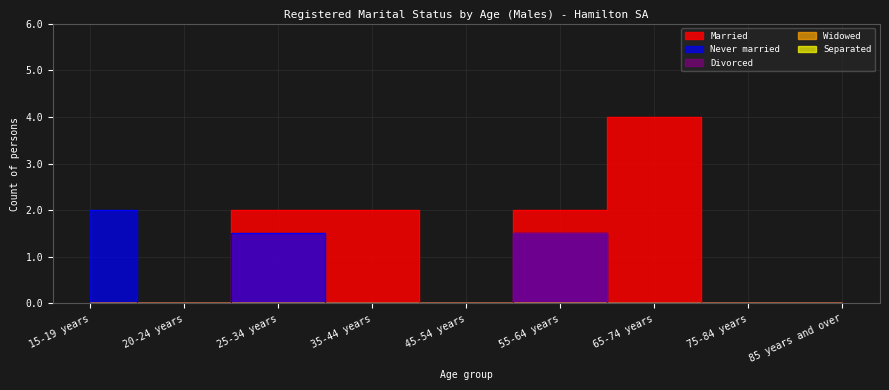

True or false: Divorced and Married intersect in this chart.

False